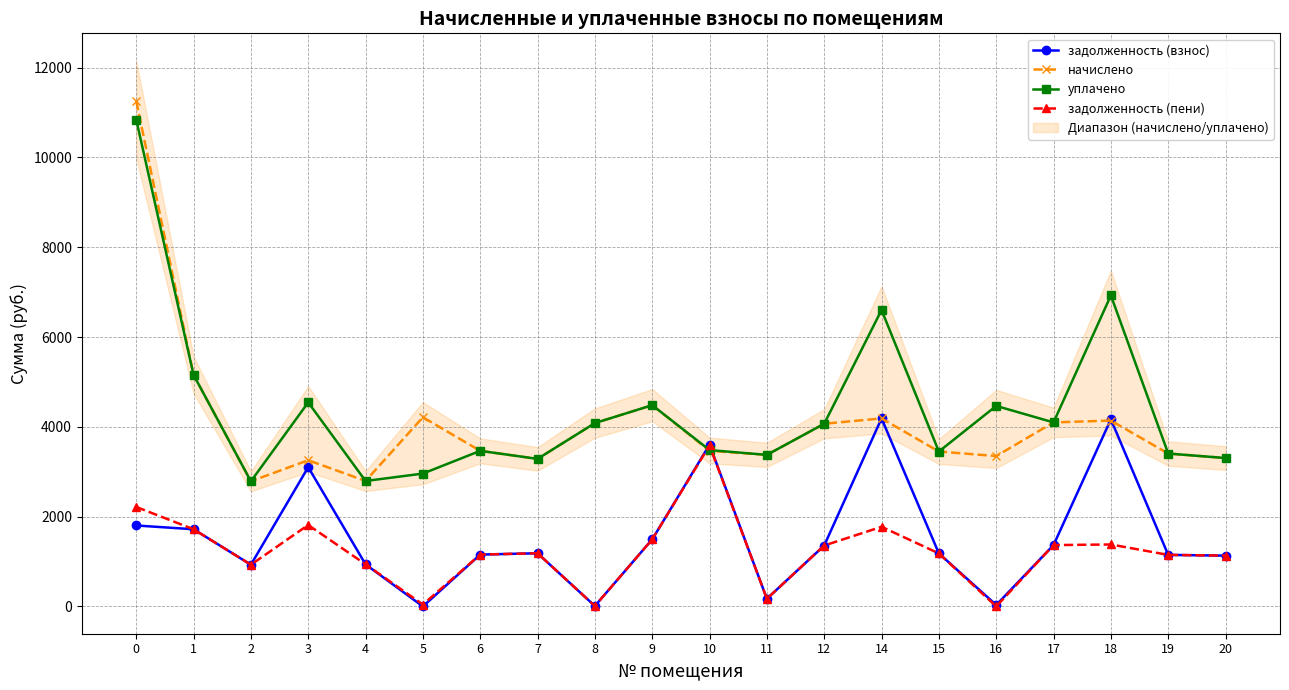

What is the total value across all series at 1?

13751.4